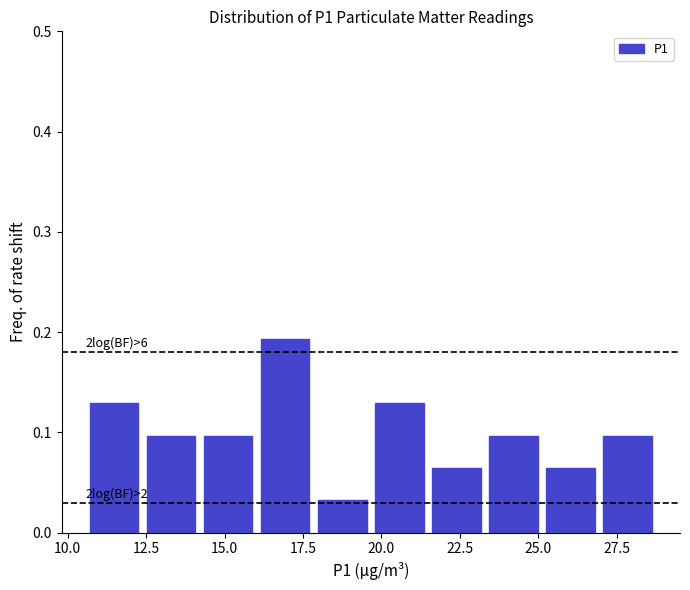

Around what value on the x-axis is the tallest bar? Give the approximate position of its centre, as read against the axis.

17.0